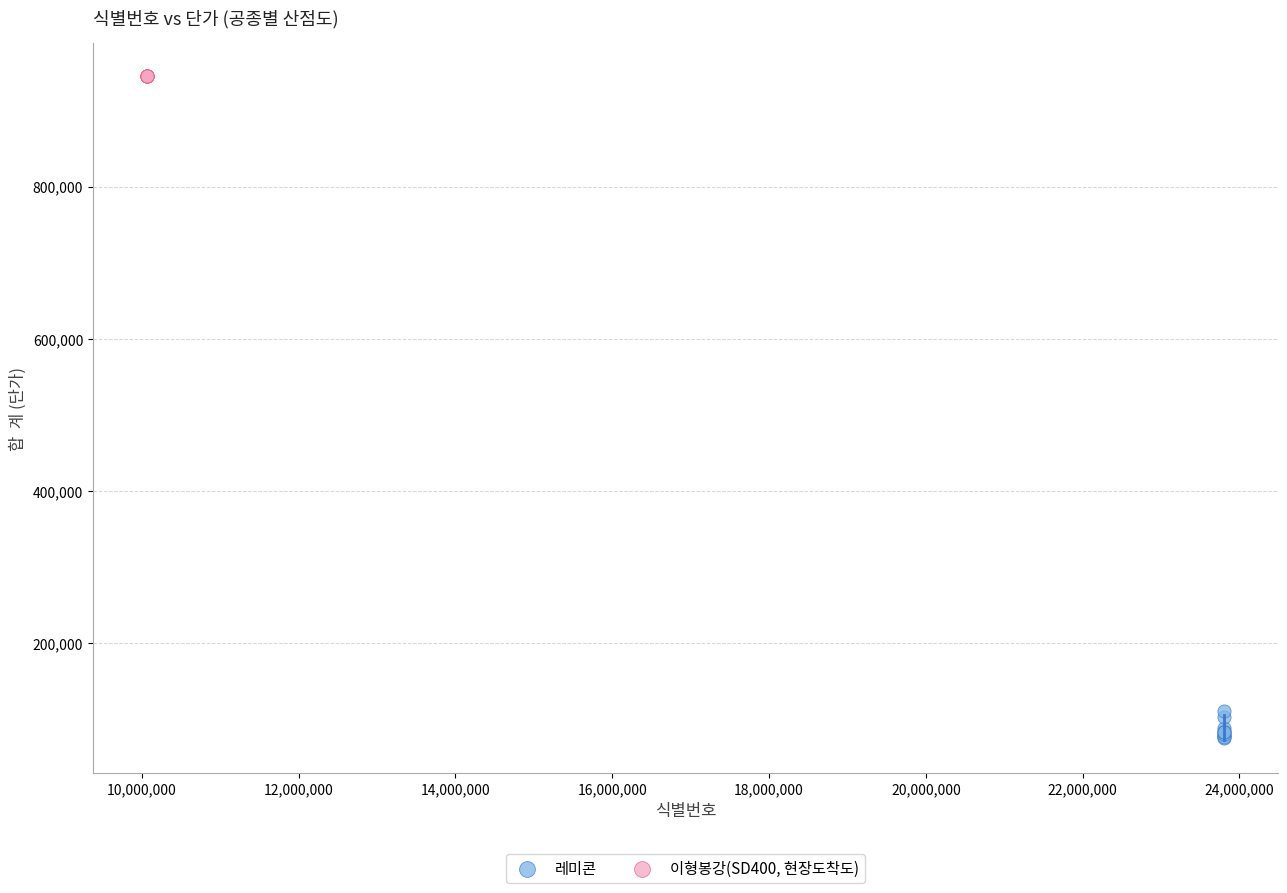

Which series contains the lowest Y value?

레미콘